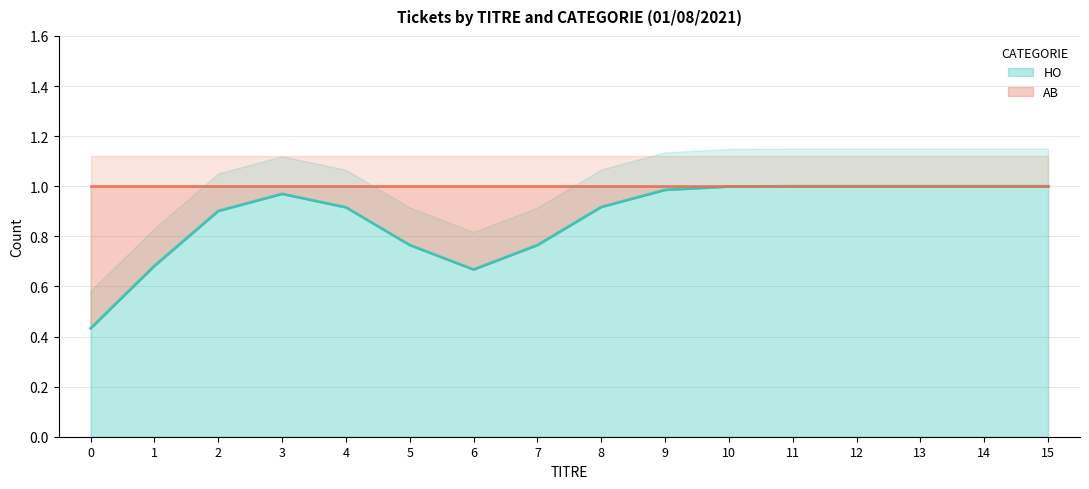

True or false: HO has a value of 0.5 at 3.

False